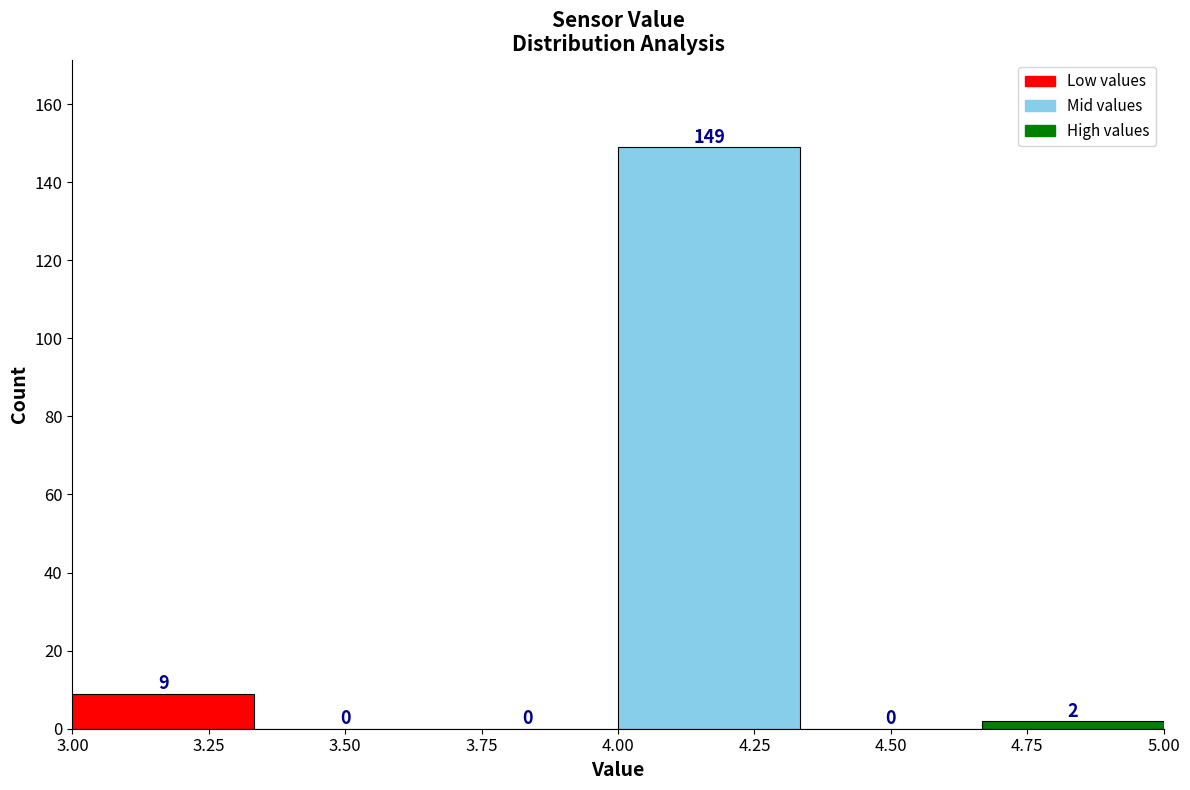

Reading left to right, list every bar in this chart as the range it spans on the x-axis followed by its height. The bar edges are not printed on the chart, so give them approximately, as read against the axis.

3.00 to 3.35: 9
3.35 to 3.65: 0
3.65 to 4.00: 0
4.00 to 4.35: 149
4.35 to 4.65: 0
4.65 to 5.00: 2